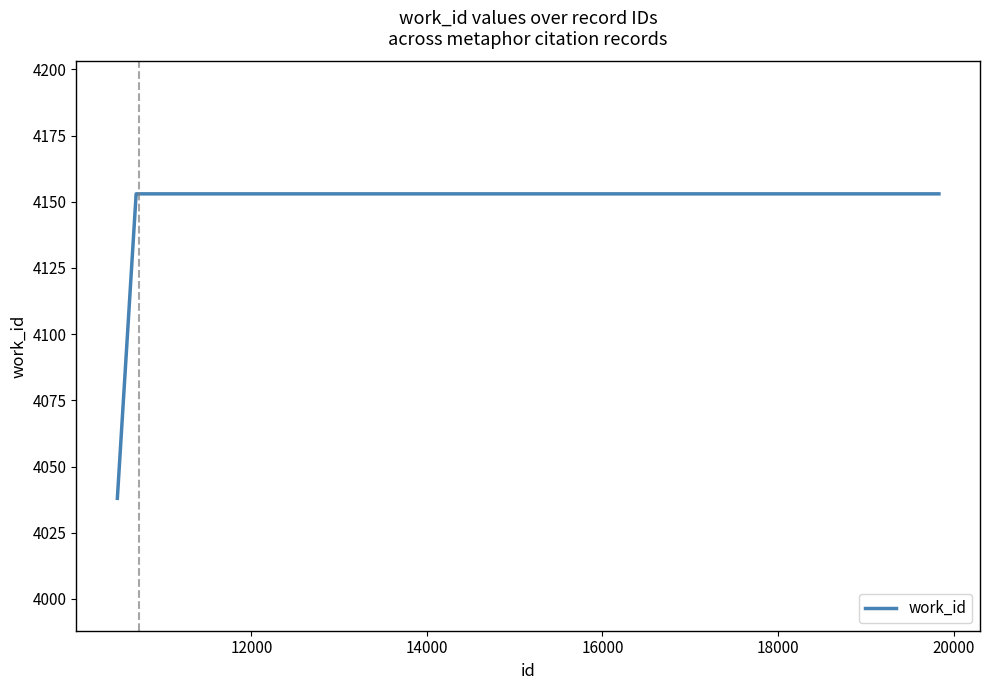

Reading right to left, transcribe all the data shown in this chart.

4153	4153	4153	4153	4153	4038